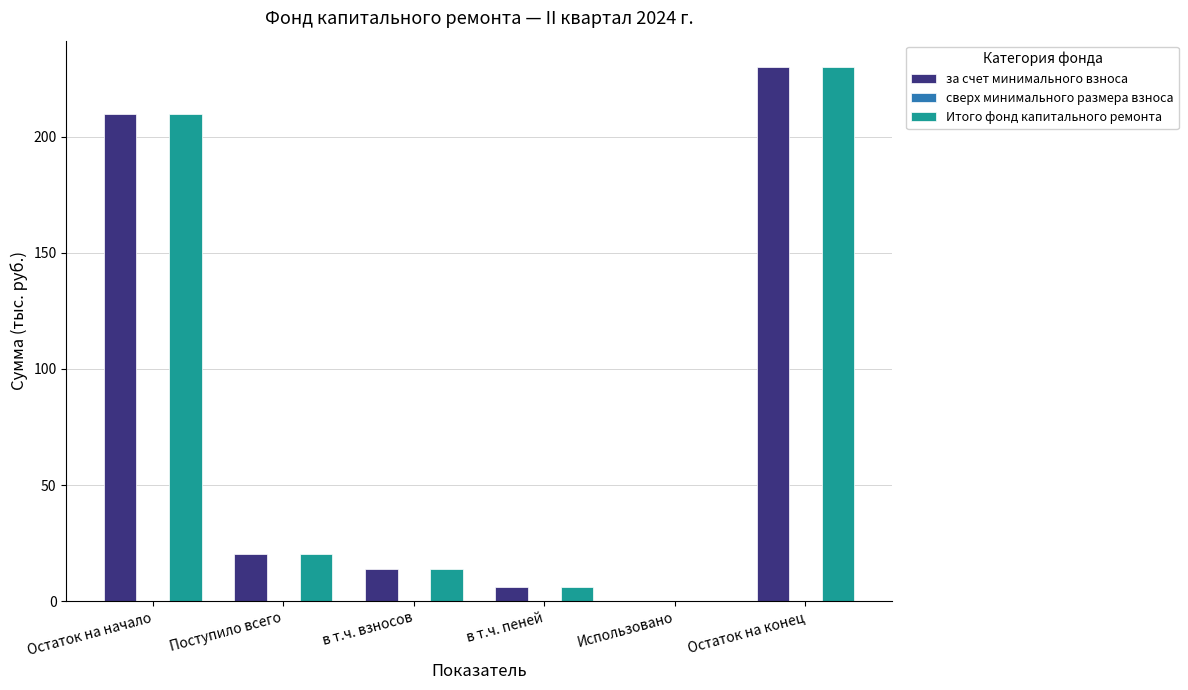

Does the chart contain stacked bars?

No